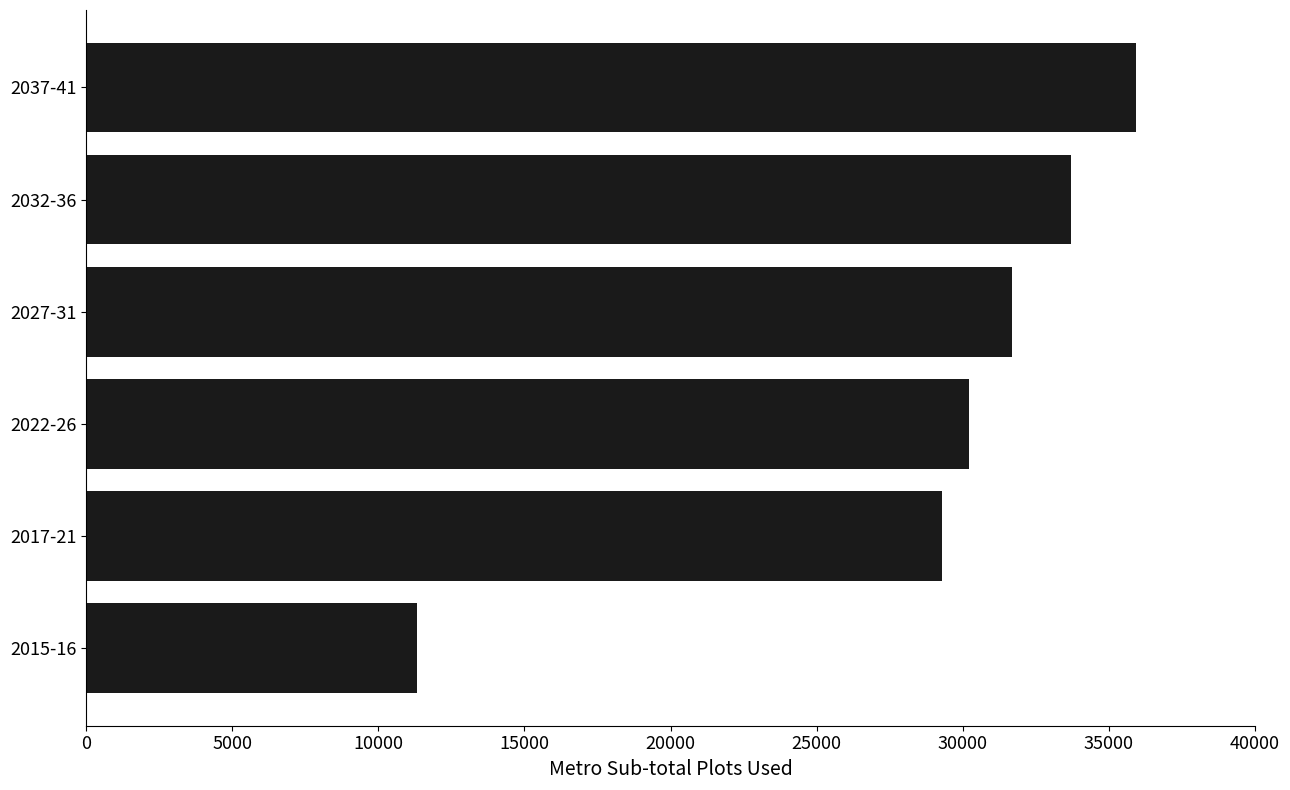

What is the difference between the maximum and minimum values?

24602.5